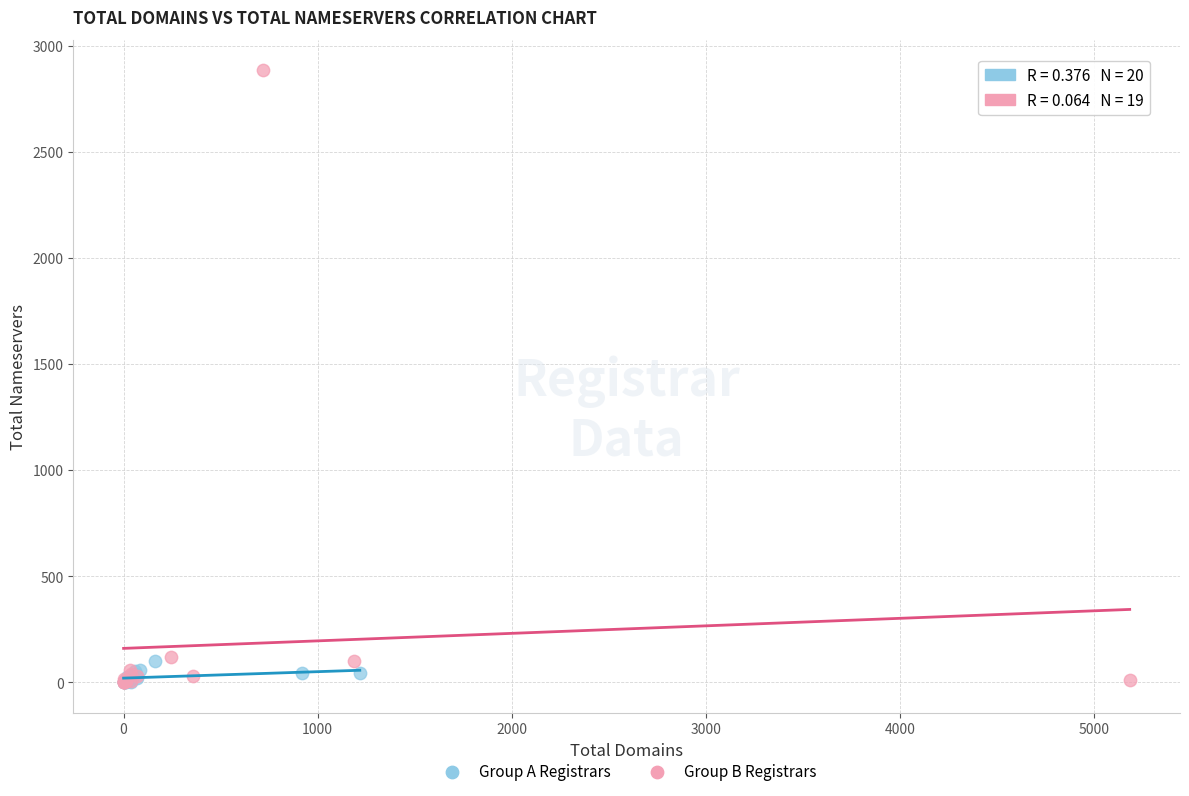

Which series reaches the maximum Y coordinate?

Group B Registrars